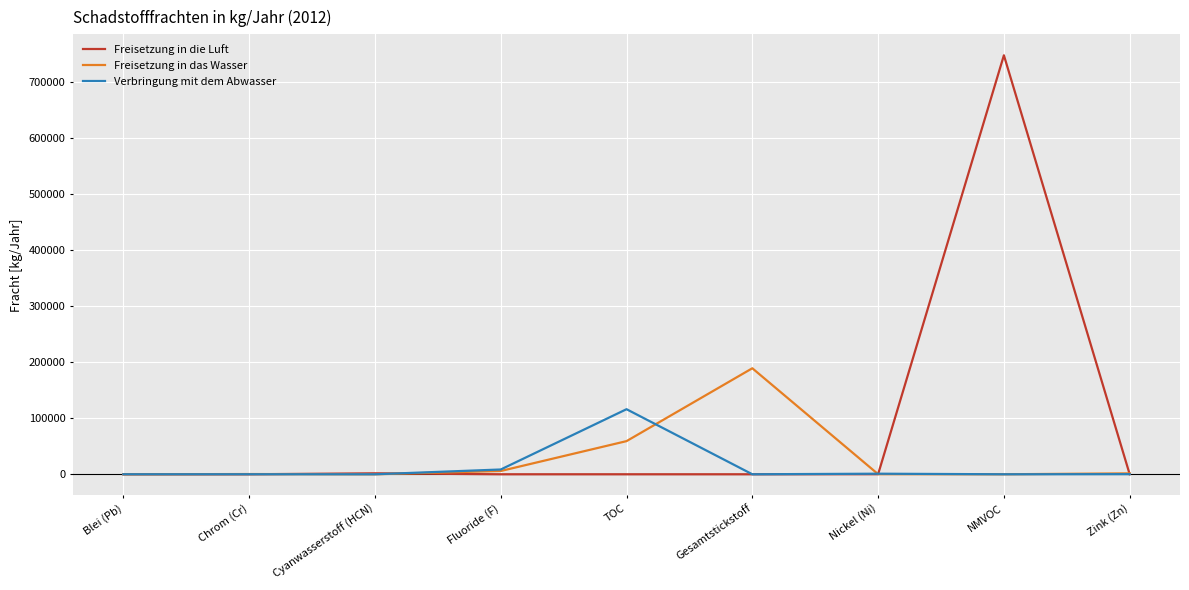

In Freisetzung in die Luft, how many points are higher than both neighbors (excluding endpoints)?

2